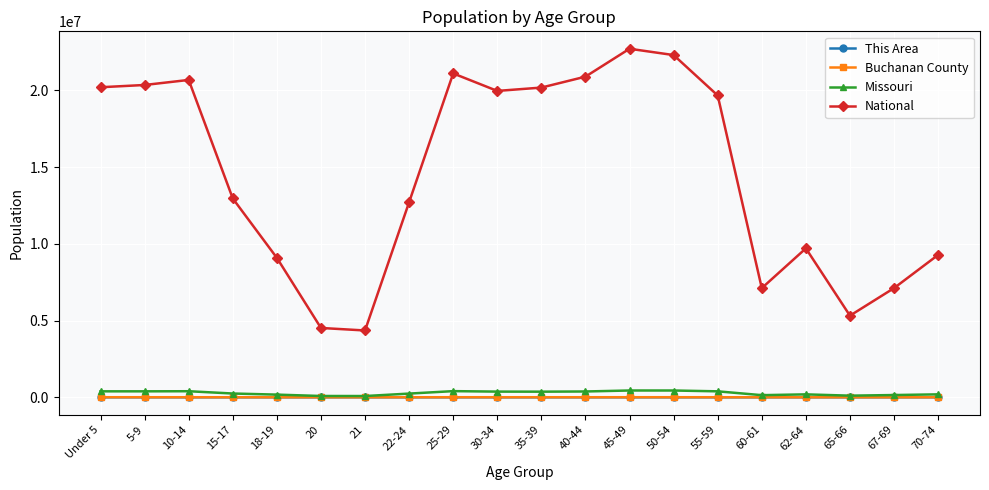

Which series has the largest total across all categories?

National